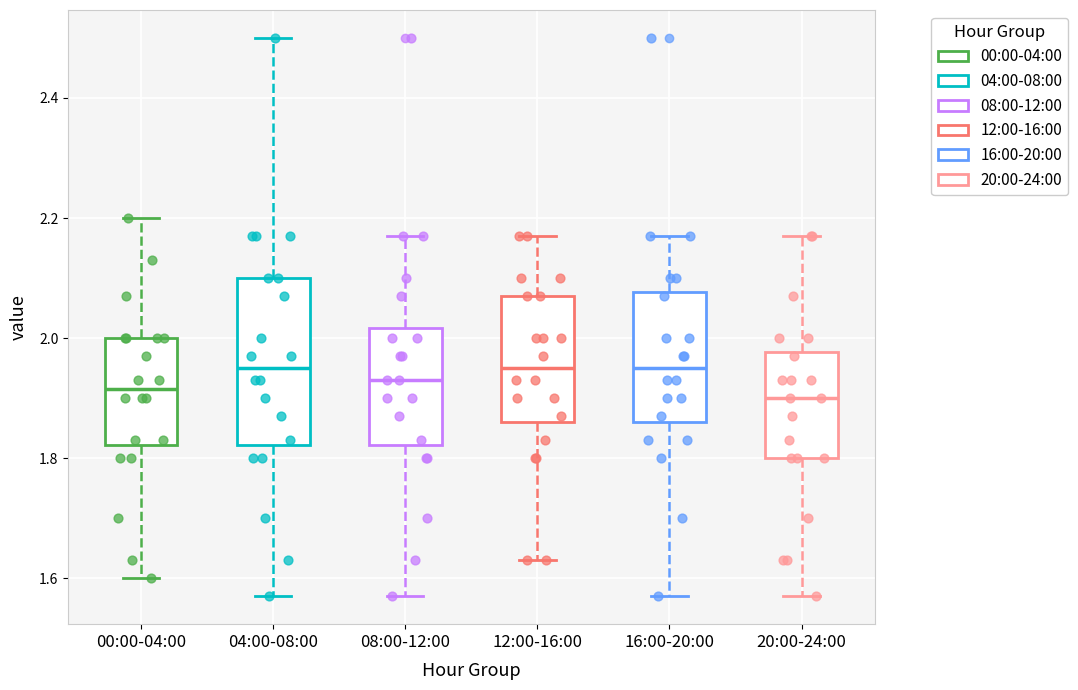

Reading left to right, transcribe this box plot: for each box, give where its median line is, the range the box spans, and where its two whiskers end, as read against the y-axis. The values are not printed on the chart, so give them approximately, as read against the axis.

00:00-04:00: median 1.92, box 1.82 to 2.00, whiskers 1.60 to 2.20
04:00-08:00: median 1.96, box 1.82 to 2.10, whiskers 1.58 to 2.50
08:00-12:00: median 1.94, box 1.82 to 2.02, whiskers 1.58 to 2.18
12:00-16:00: median 1.96, box 1.86 to 2.08, whiskers 1.64 to 2.18
16:00-20:00: median 1.96, box 1.86 to 2.08, whiskers 1.58 to 2.18
20:00-24:00: median 1.90, box 1.80 to 1.98, whiskers 1.58 to 2.18